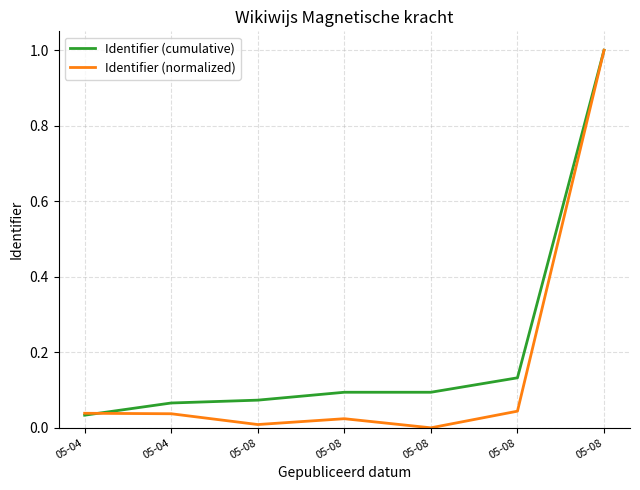

List the labels in order of Identifier (normalized) value, smallest first.

05-08, 05-08, 05-08, 05-04, 05-04, 05-08, 05-08